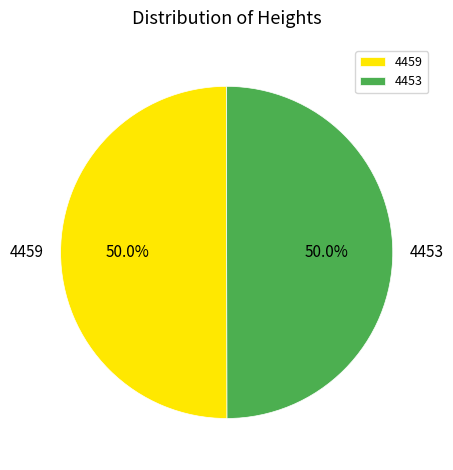

How many slices are in this pie chart?

2